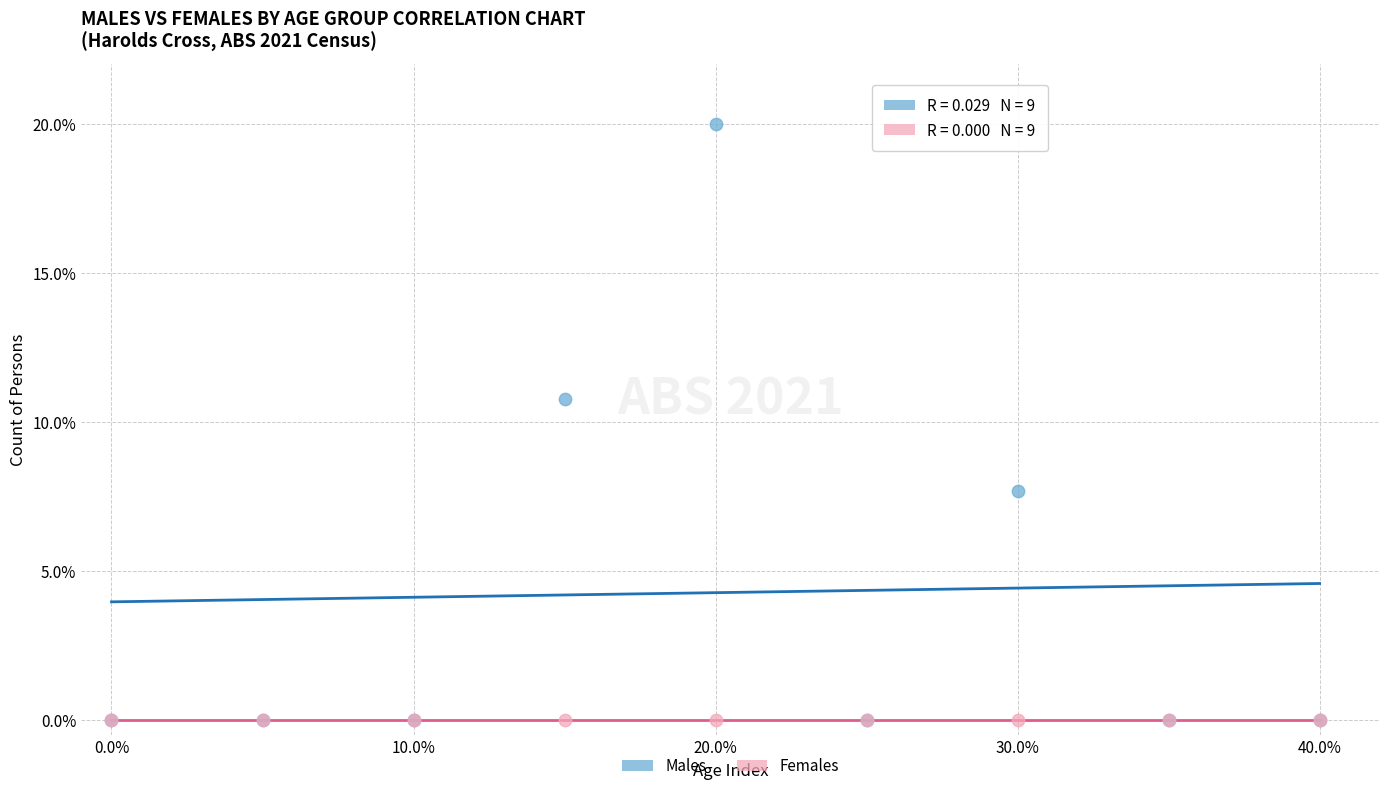

Which series reaches the maximum Y coordinate?

Males